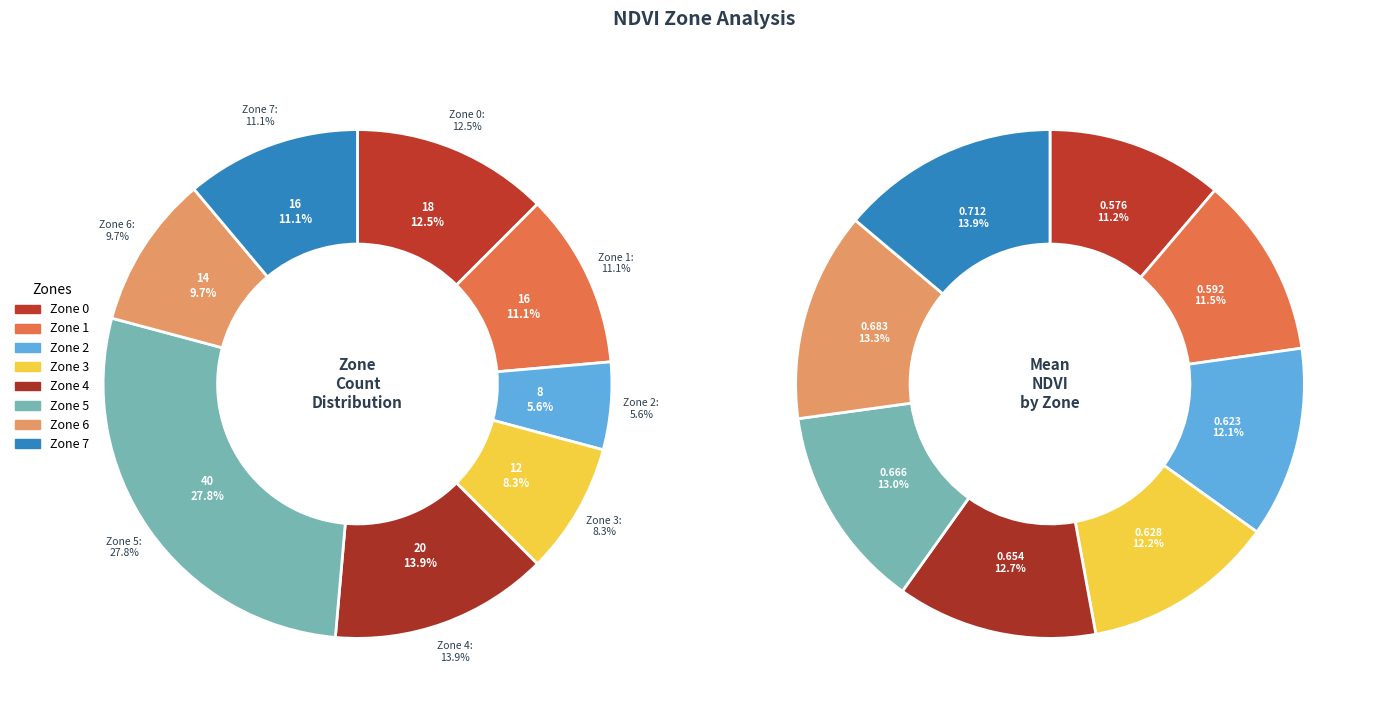

Is it true that Zone 7 is 11% of the pie?

True